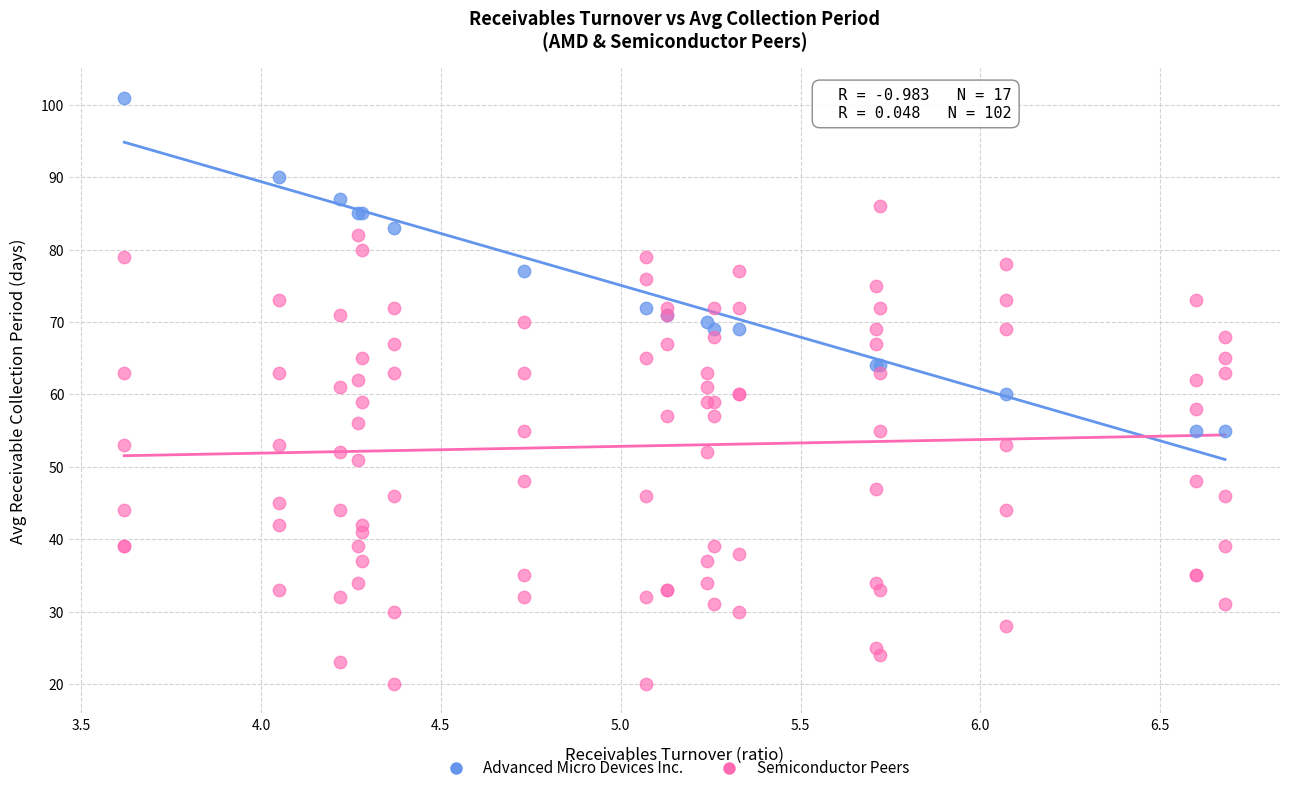

Which series reaches the minimum Y coordinate?

Semiconductor Peers